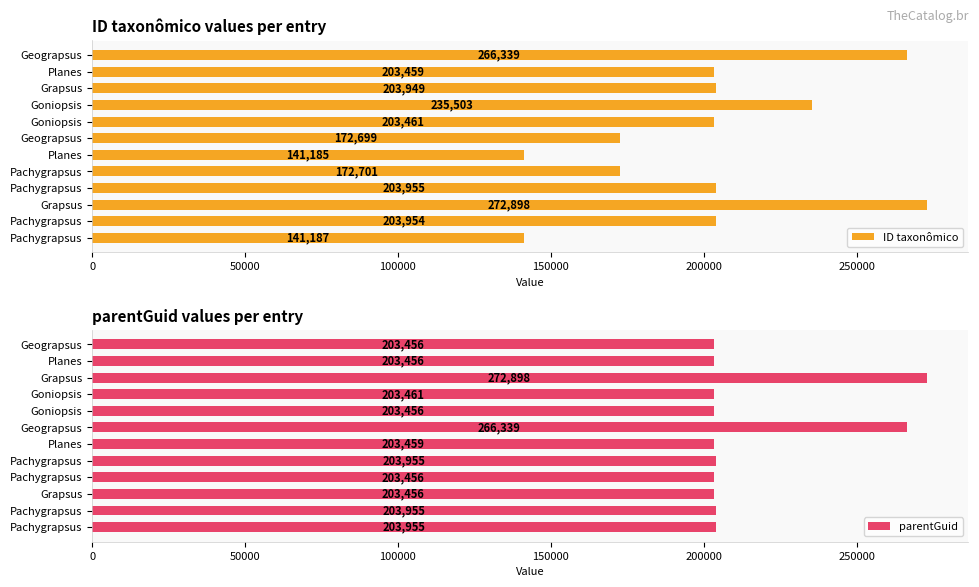

Does the chart contain stacked bars?

No